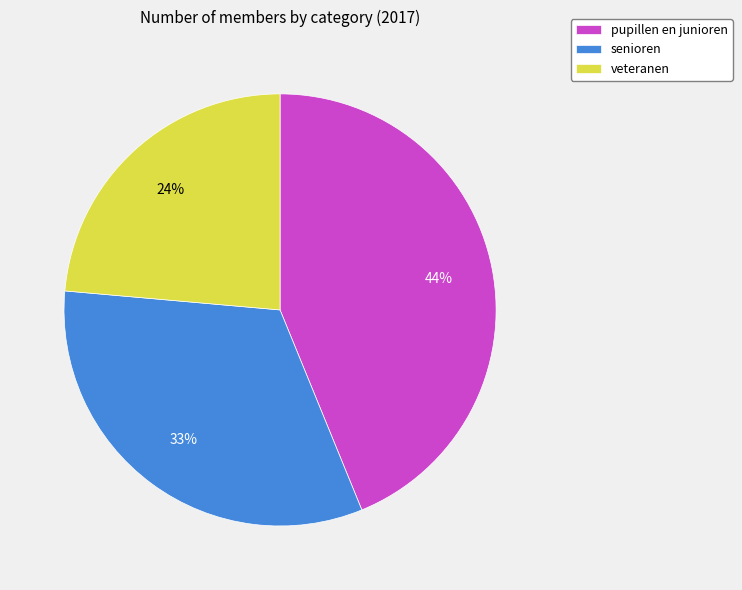

Approximately how many times larger is the value at veteranen compared to senioren?

0.7